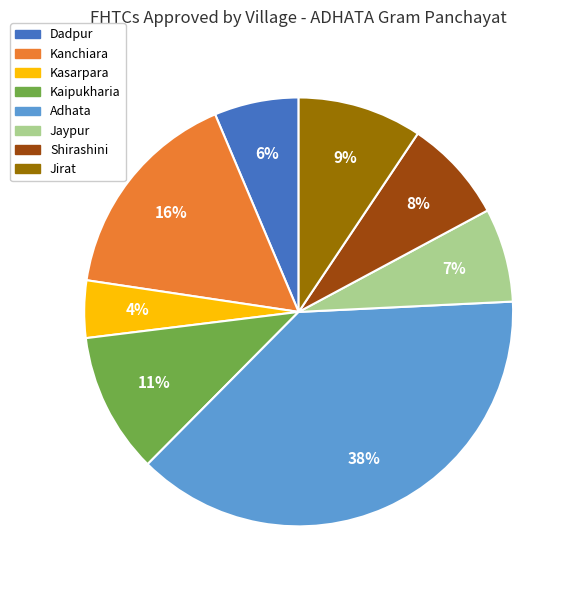

Is it true that Adhata is 38% of the pie?

True